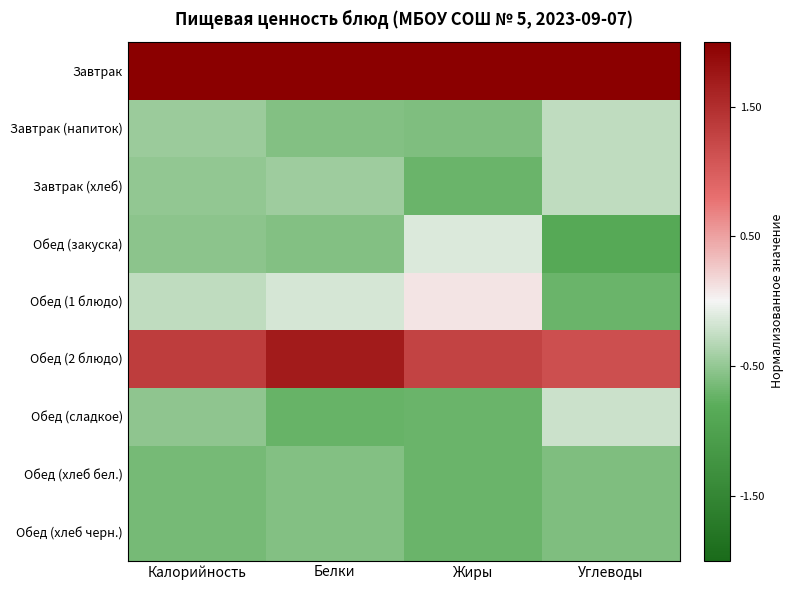

What is the difference between the highest and lowest values at Жиры?

2.9